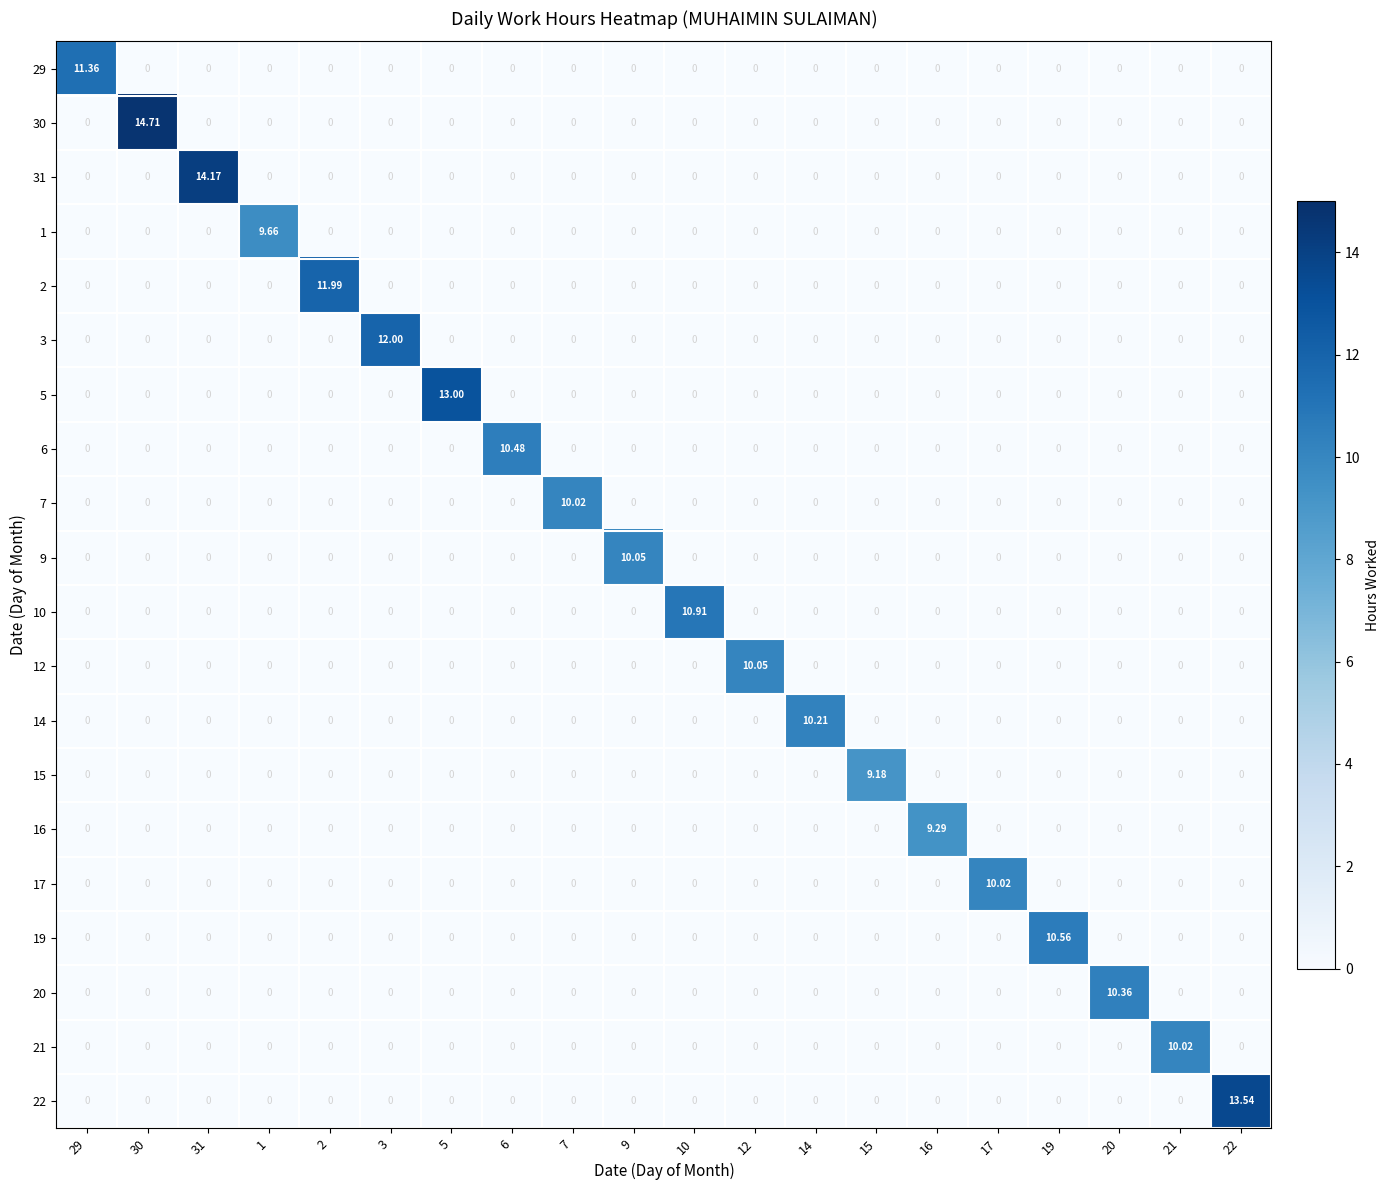

At which category is the sum across all series the highest?

30